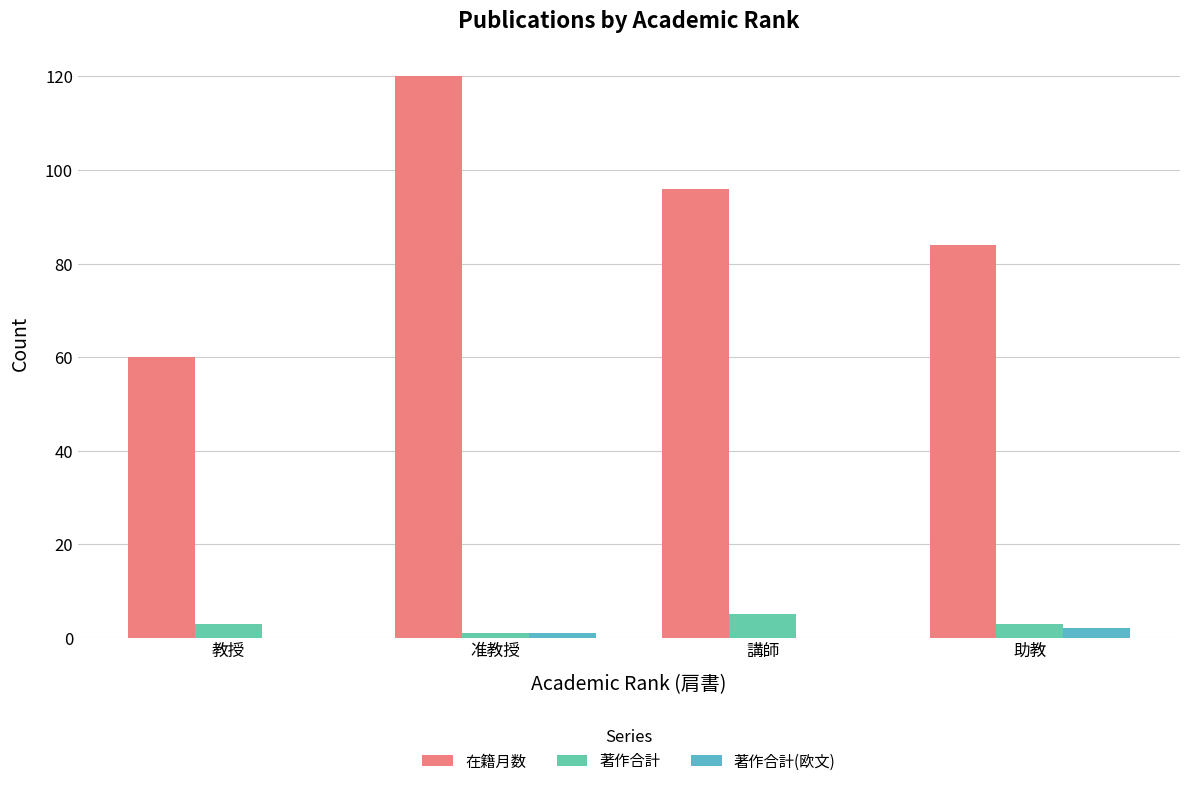

Which has a higher value, 助教 or 教授?

助教